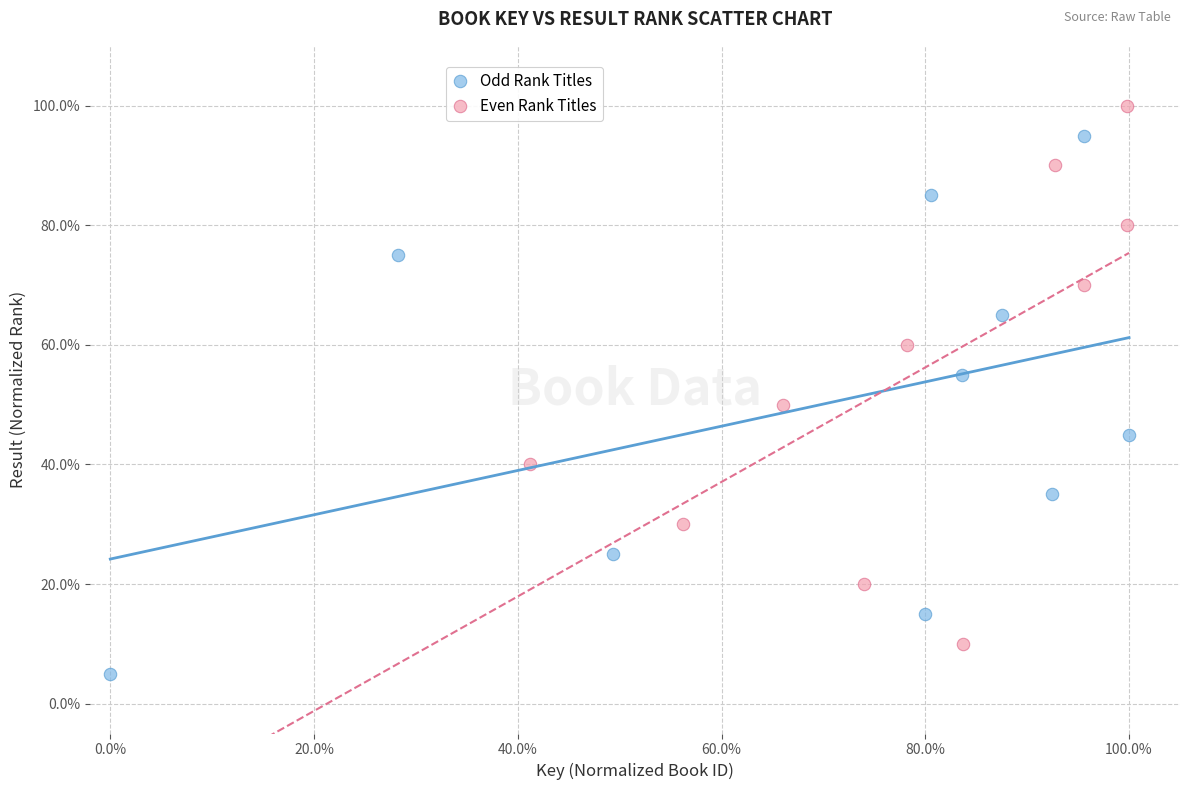

Which series reaches the maximum Y coordinate?

Even Rank Titles